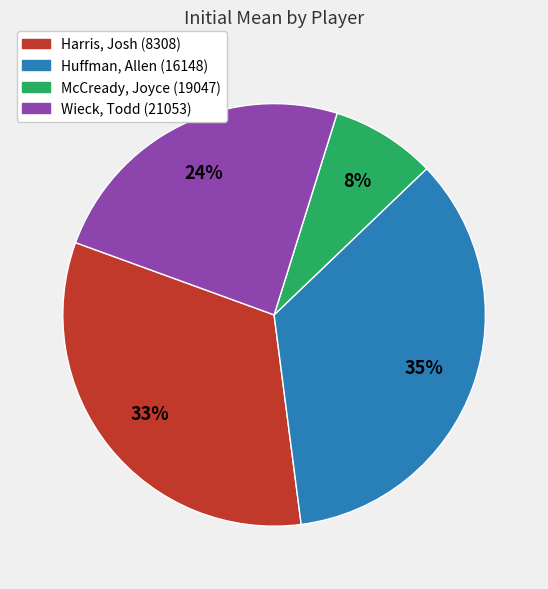

How many slices are in this pie chart?

4